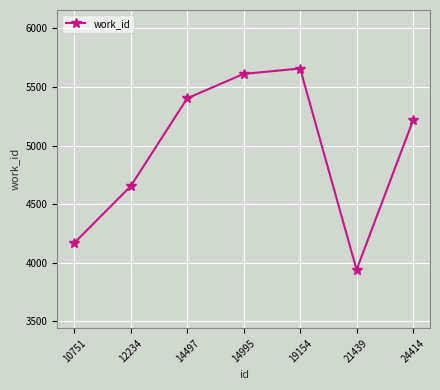

What is the difference between the second highest and second lowest values?

1445